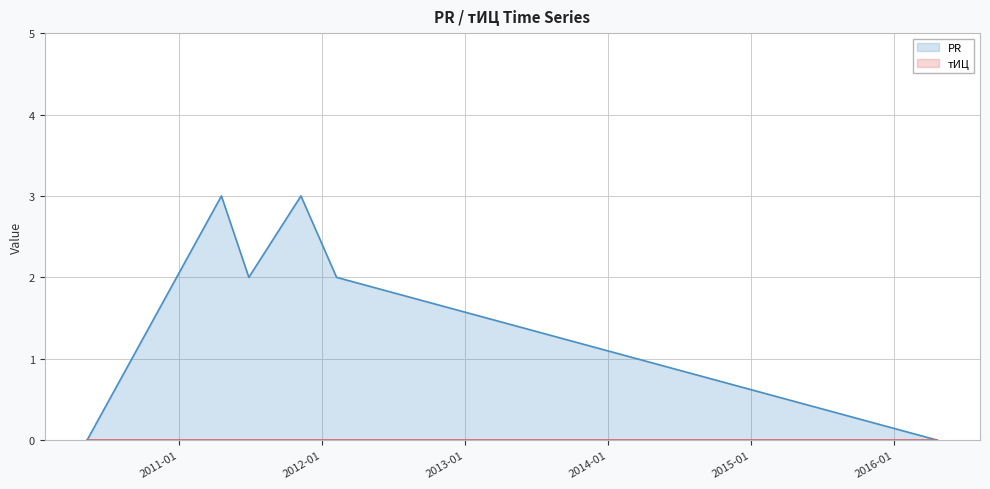

List the labels in order of value, largest first.

2011-04-20, 2011-11-09, 2011-06-29, 2012-02-08, 2010-05-12, 2016-04-21